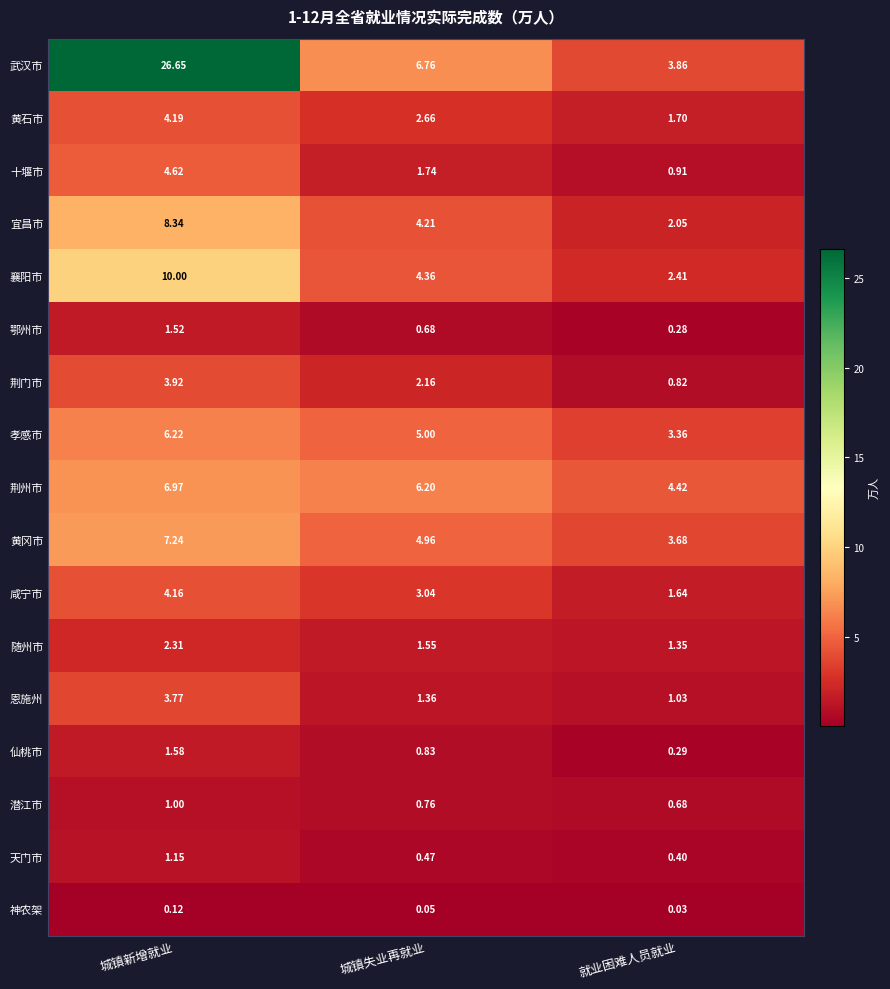

Count the number of data series in this chart.

17